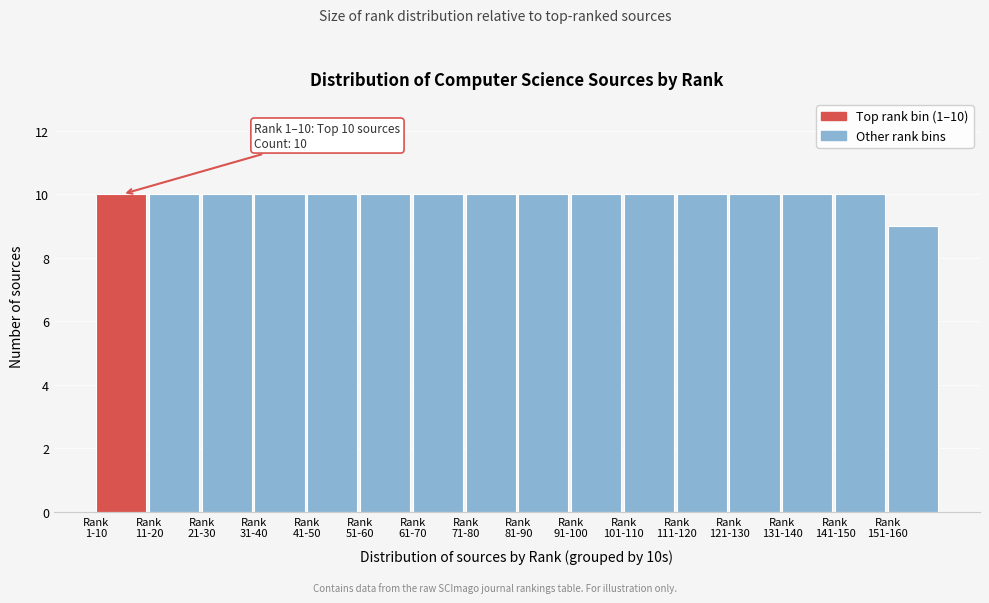

Reading right to left, transcribe all the data shown in this chart.

9	10	10	10	10	10	10	10	10	10	10	10	10	10	10	10